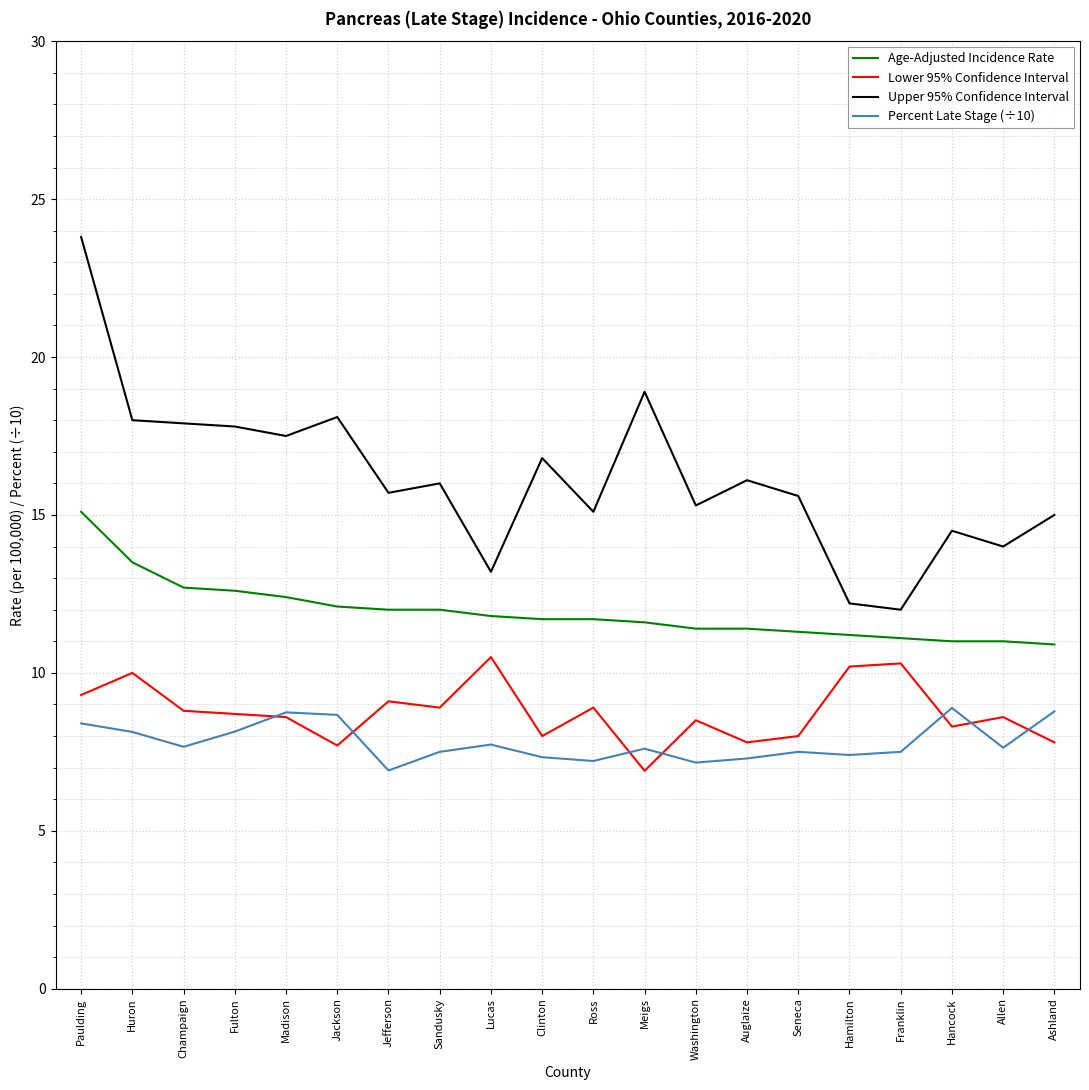

What is the total value across all series at Meigs?

45.0